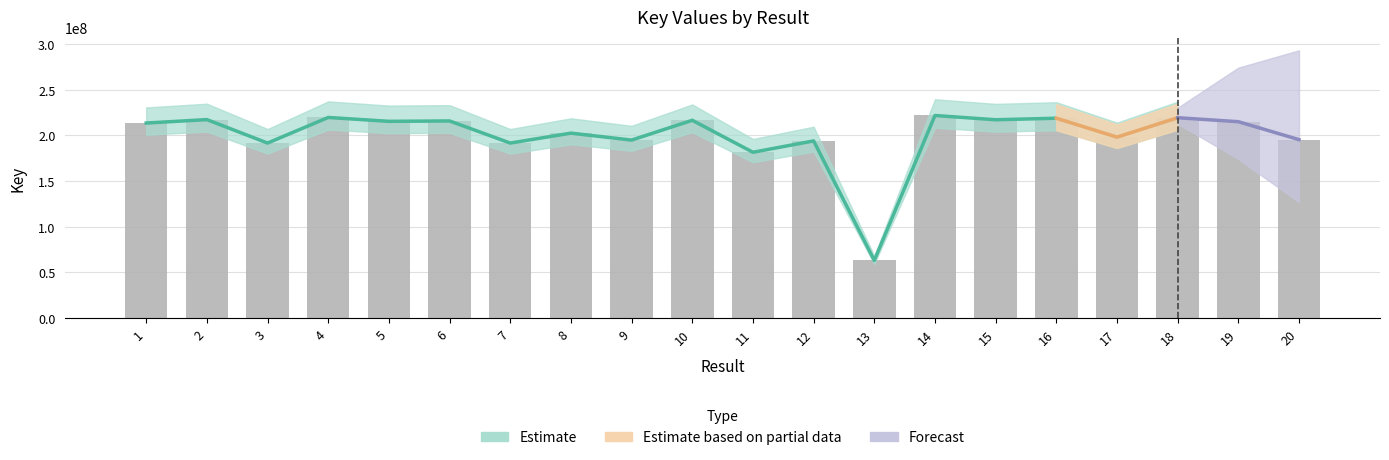

At which label does the data first exceed 214853656?

2